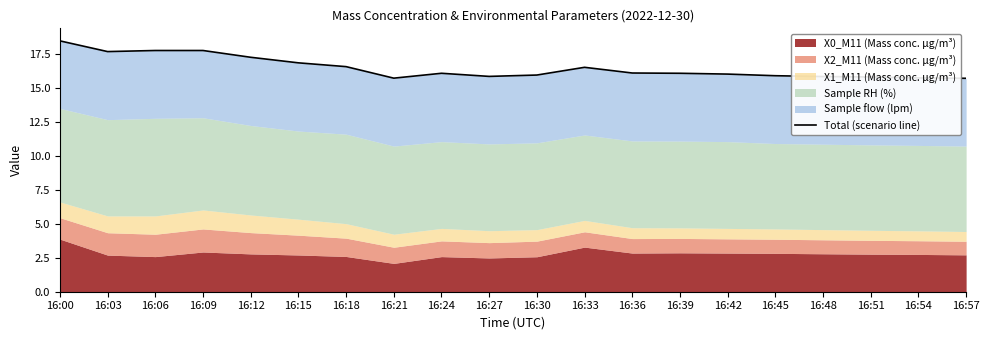

What is the difference between the maximum and second lowest values?

2.8